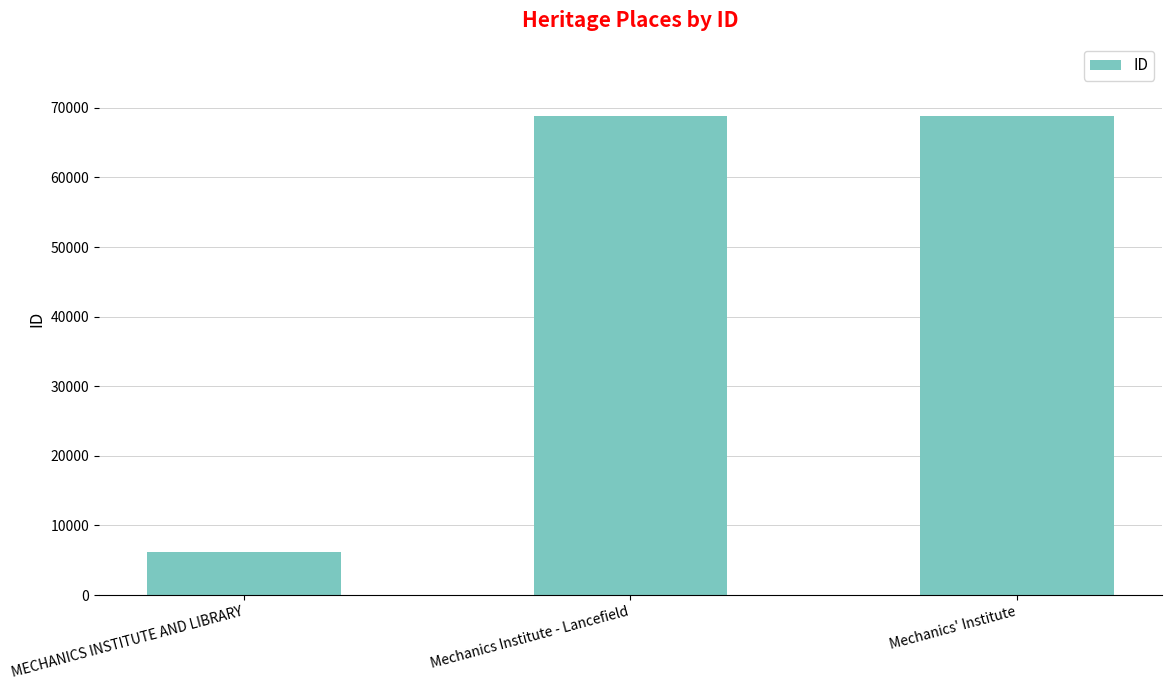

Where is the data nearest to the value 37524?

Mechanics Institute - Lancefield